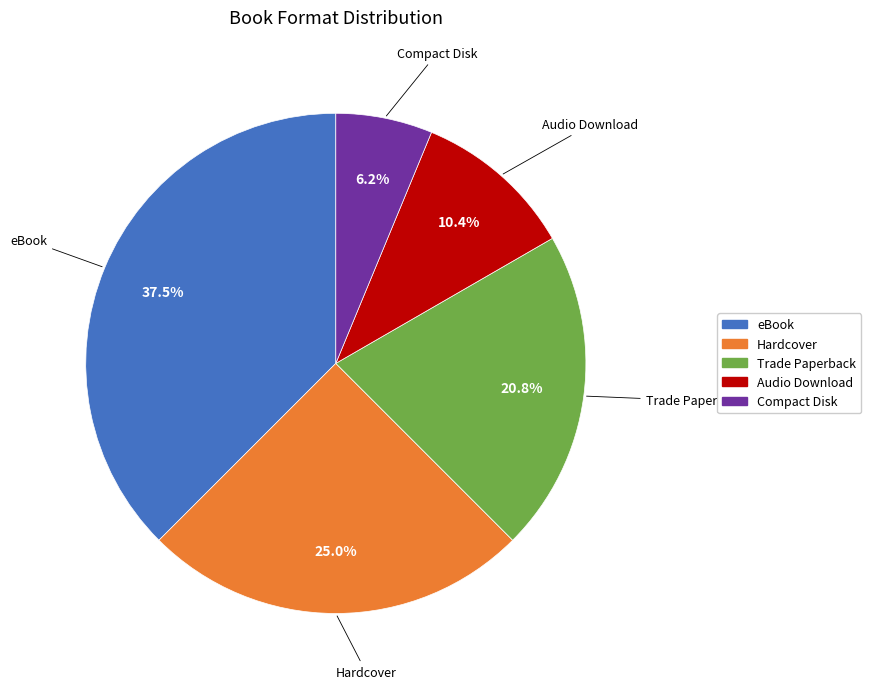

Rank the categories by value from highest to lowest.

eBook, Hardcover, Trade Paperback, Audio Download, Compact Disk